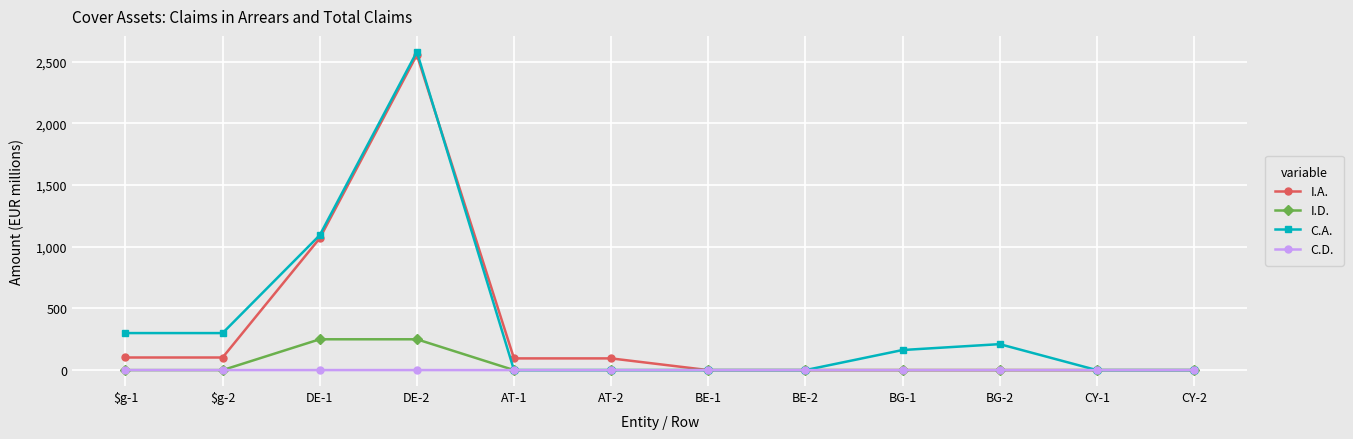

How many data points does each series have?

12